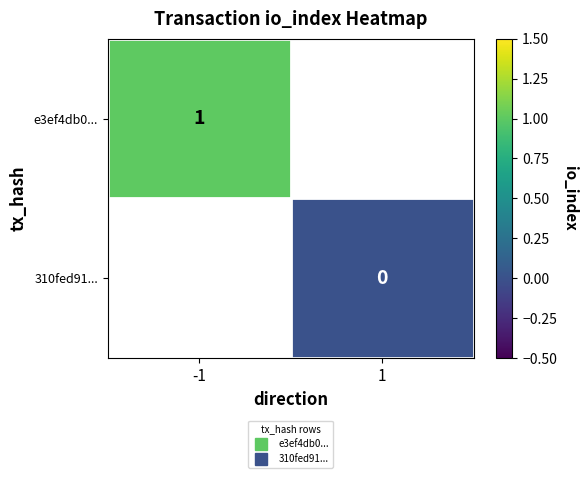

Rank the series by their maximum value, from highest to lowest.

e3ef4db0..., 310fed91...